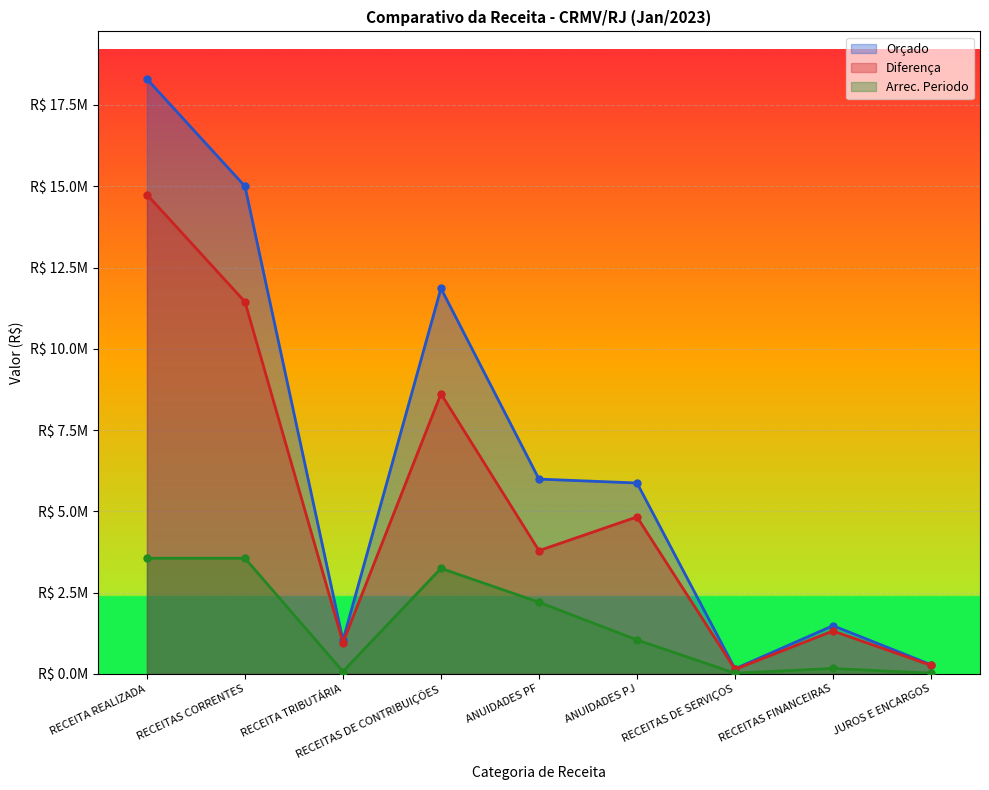

In Diferença, how many points are higher than both neighbors (excluding endpoints)?

3